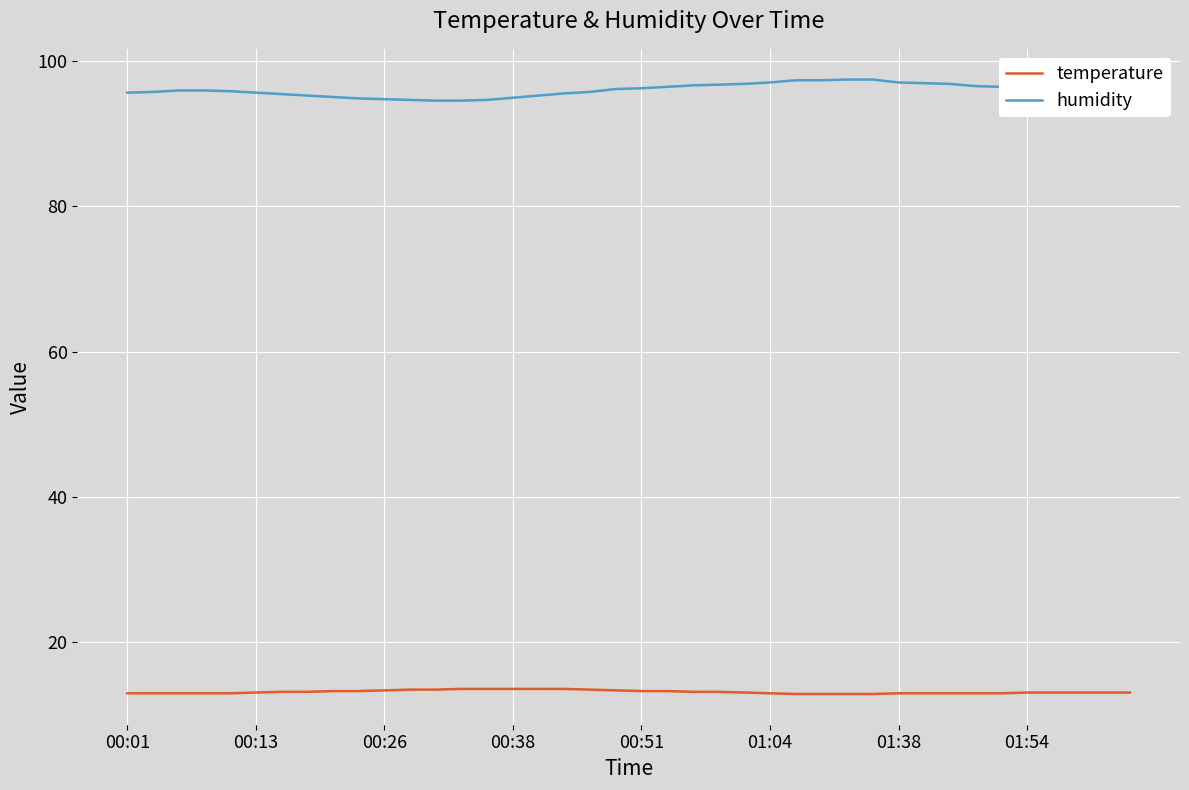

List the series in order of their peak value, lowest first.

temperature, humidity